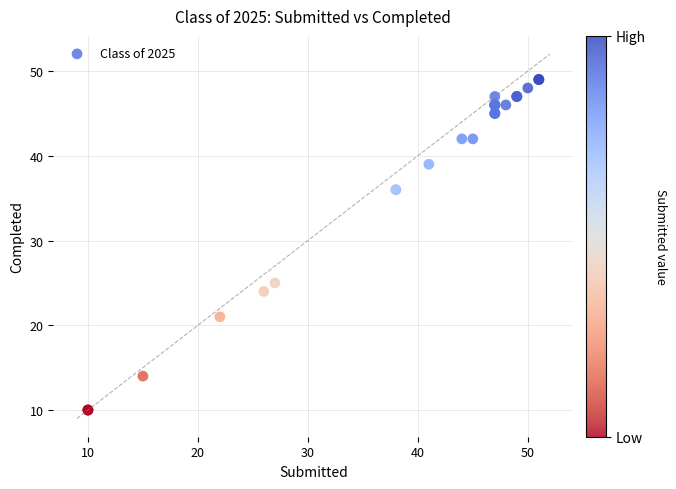

What Y value in the scatter plot is closest to 29?

25